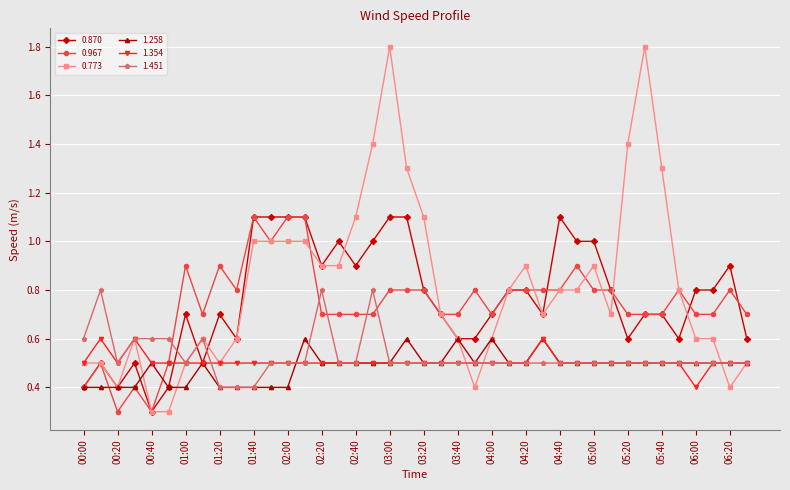

Which series has the widest spread of values?

0.773